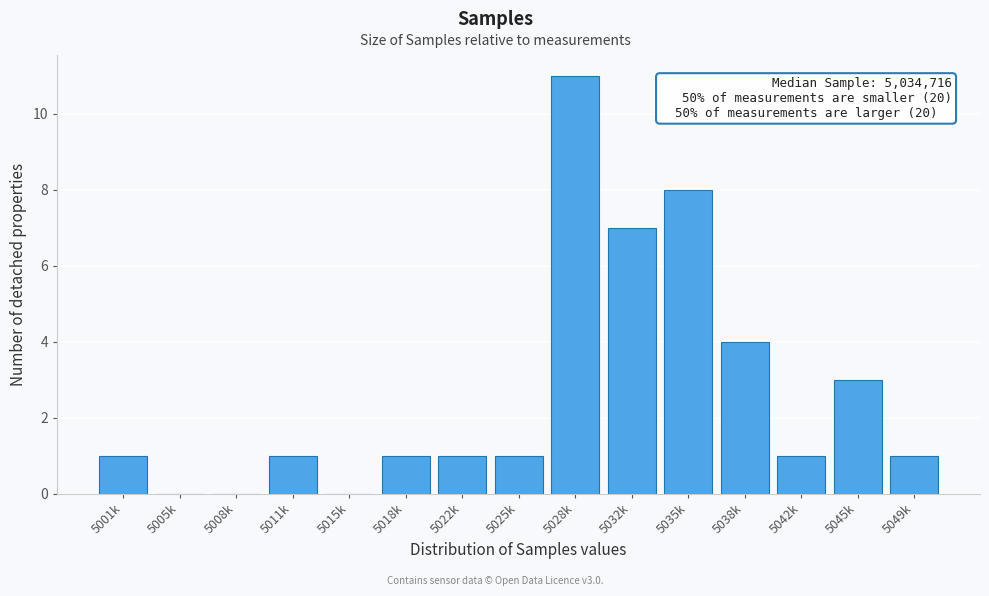

Reading right to left, extract all data points from this chart.

5049k=1	5045k=3	5042k=1	5038k=4	5035k=8	5032k=7	5028k=11	5025k=1	5022k=1	5018k=1	5015k=0	5011k=1	5008k=0	5005k=0	5001k=1